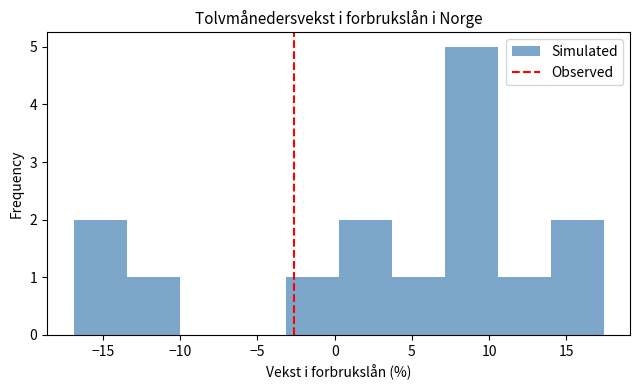

Reading left to right, list every bar in this chart as the range it spans on the x-axis followed by its height. Neither the bar edges nor the heights are printed on the chart, so give them approximately, as read against the axes.

-17.0 to -13.5: 2
-13.5 to -10.0: 1
-10.0 to -6.5: 0
-6.5 to -3.0: 0
-3.0 to 0.5: 1
0.5 to 3.5: 2
3.5 to 7.0: 1
7.0 to 10.5: 5
10.5 to 14.0: 1
14.0 to 17.5: 2